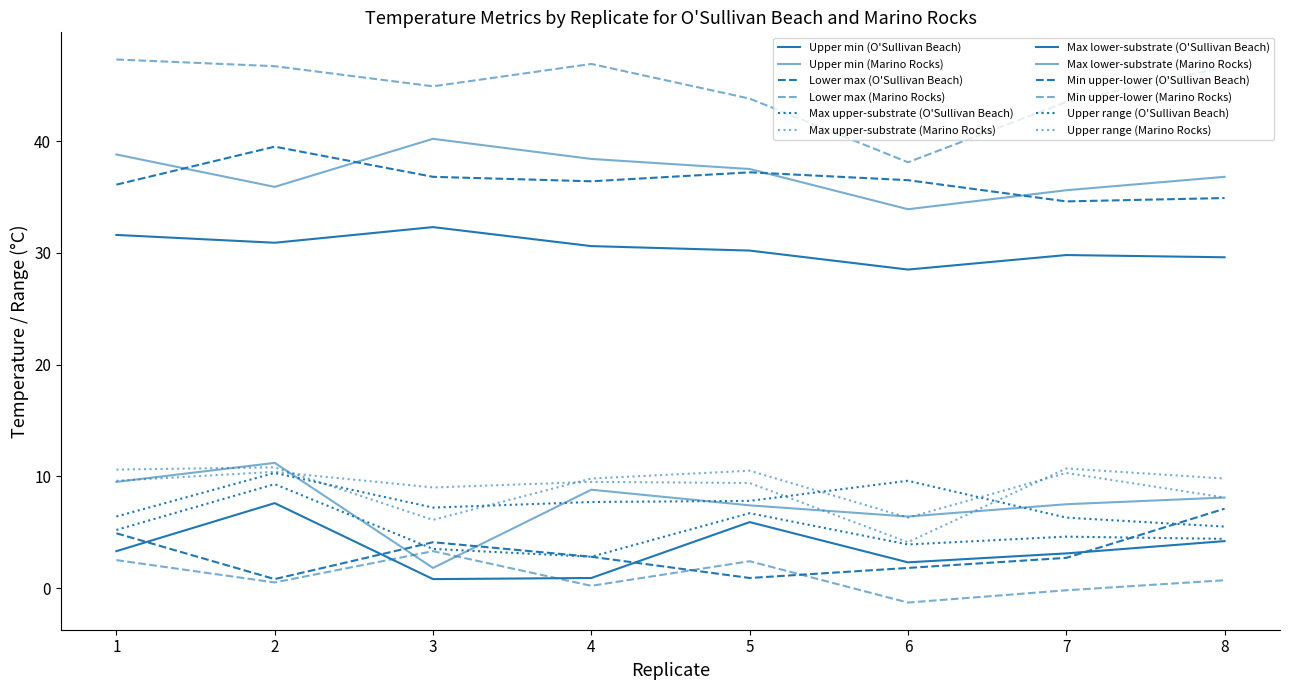

Which series changed the most between 5 and 7?

Min upper-lower